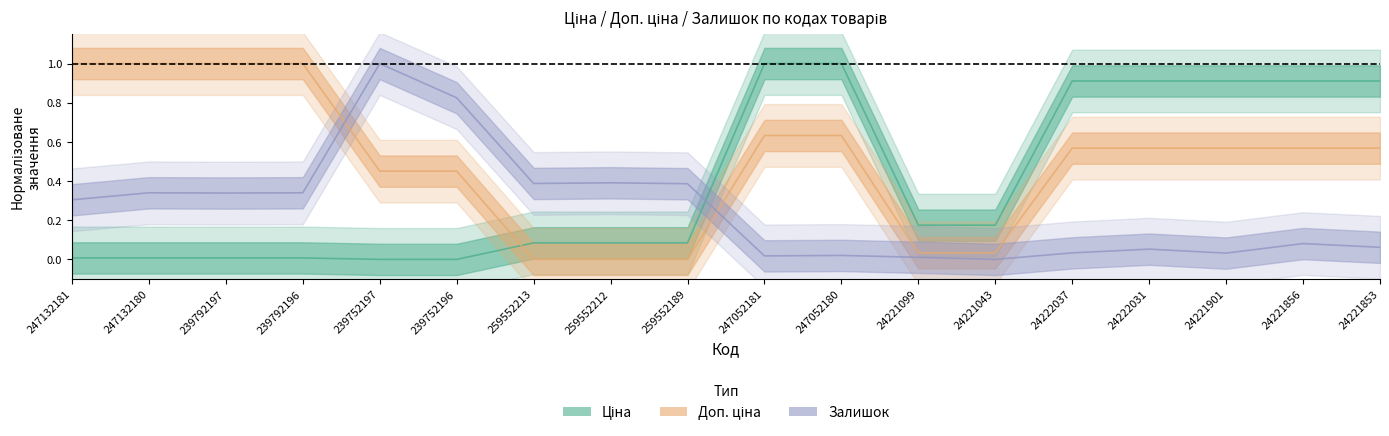

Is the value of Ціна at 24222031 greater than the value of Залишок at 24221099?

Yes